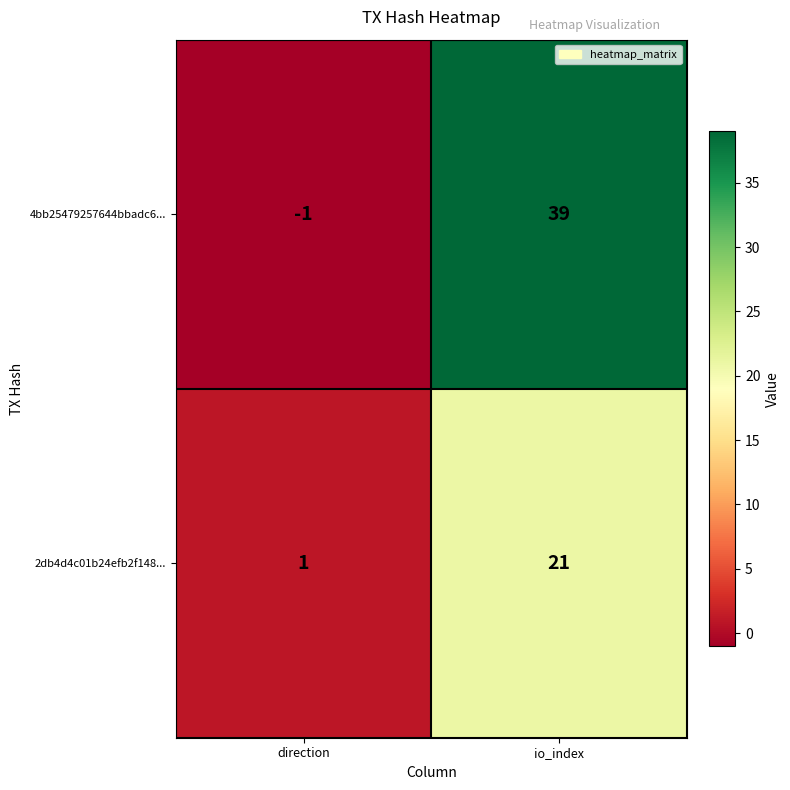

What value does the 2db4d4c01b24efb2f148... series have at io_index?

21